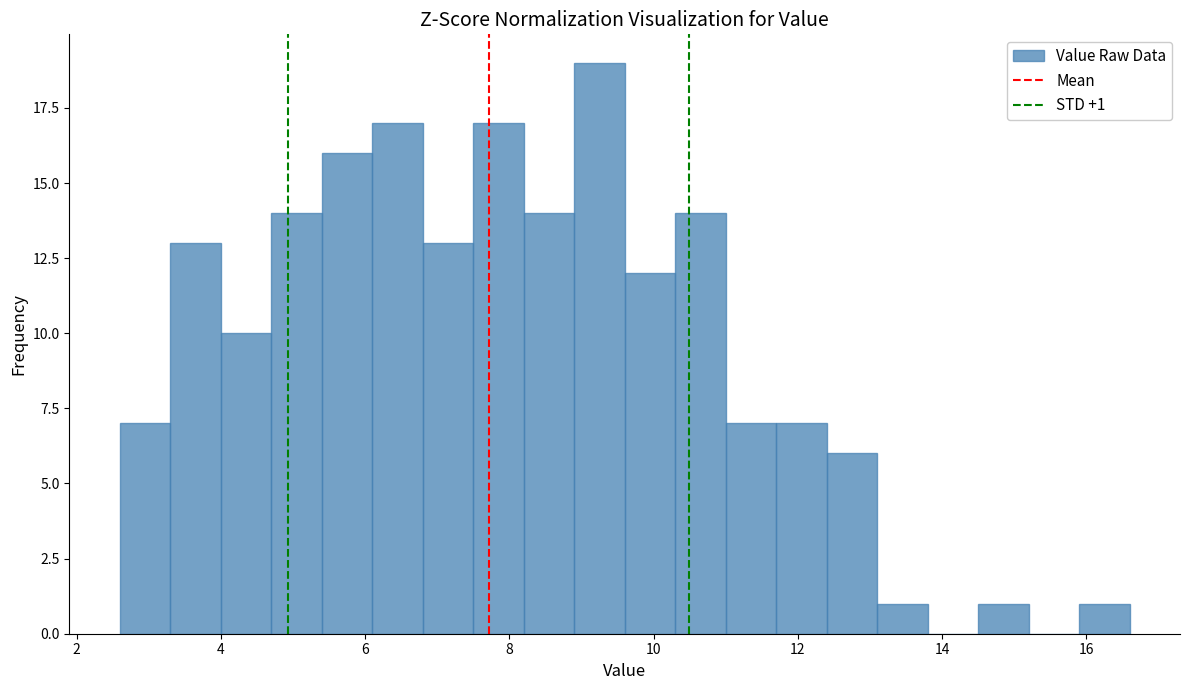

Read against the x-axis, roughly where is the centre of the tallest bar?

9.2